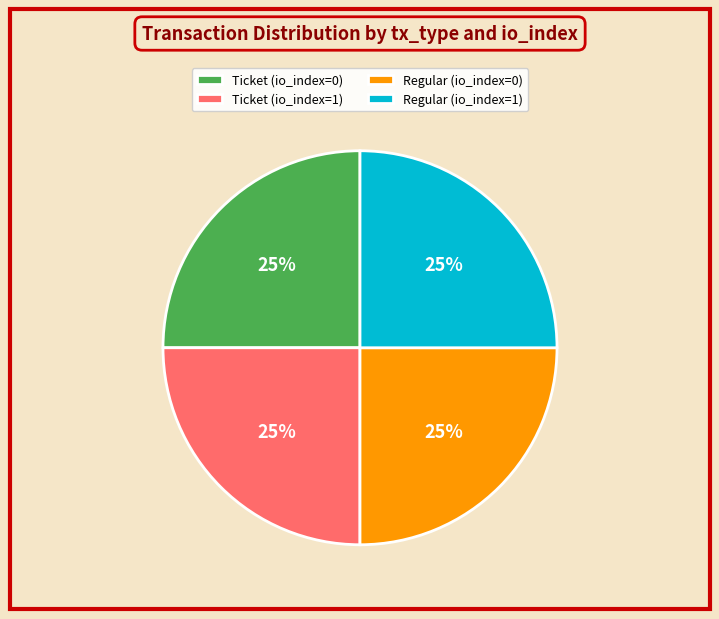

To the nearest percent, what is the average slice percentage?

25%